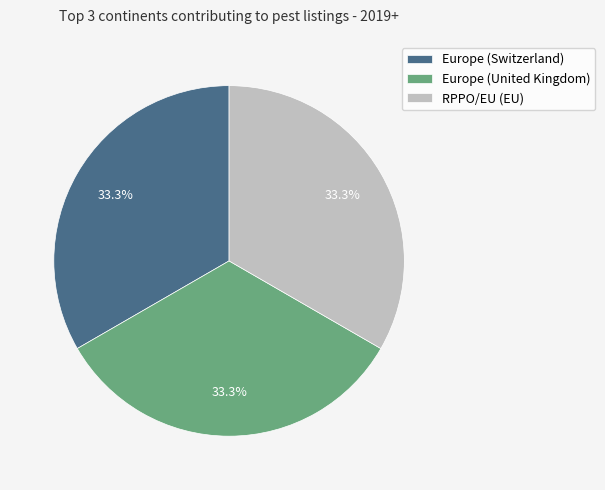

Does RPPO/EU (EU) account for over 50% of the chart?

No